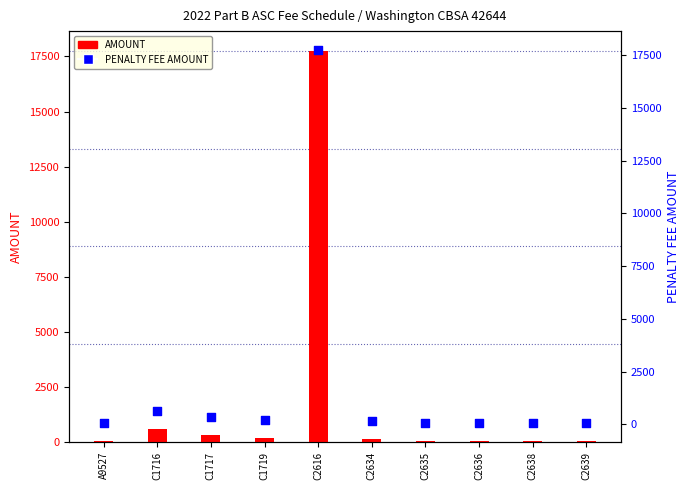

What are all the series names shown in the legend?

AMOUNT, PENALTY FEE AMOUNT